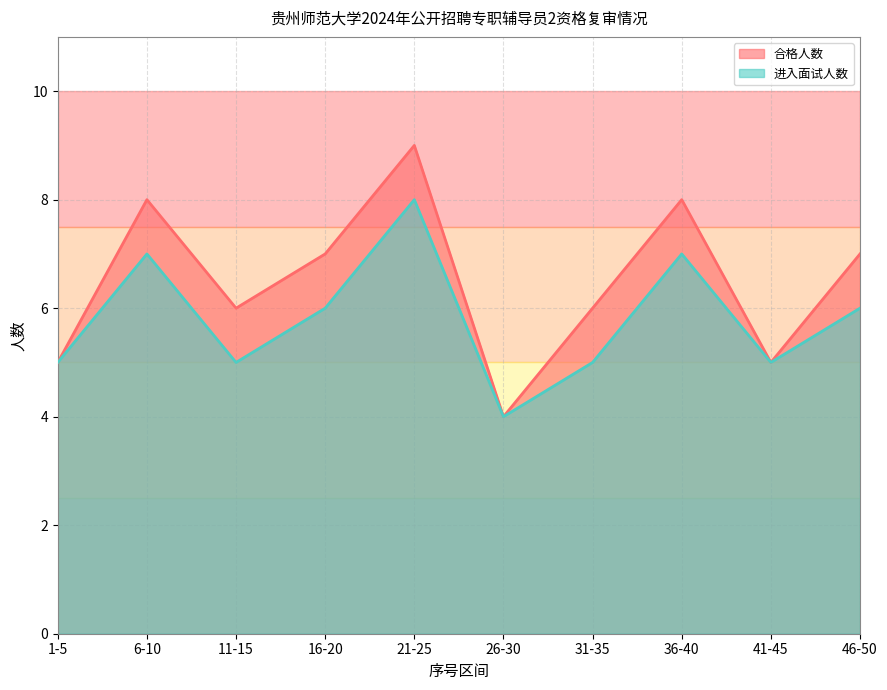

What is the average value of the 合格人数 series?

6